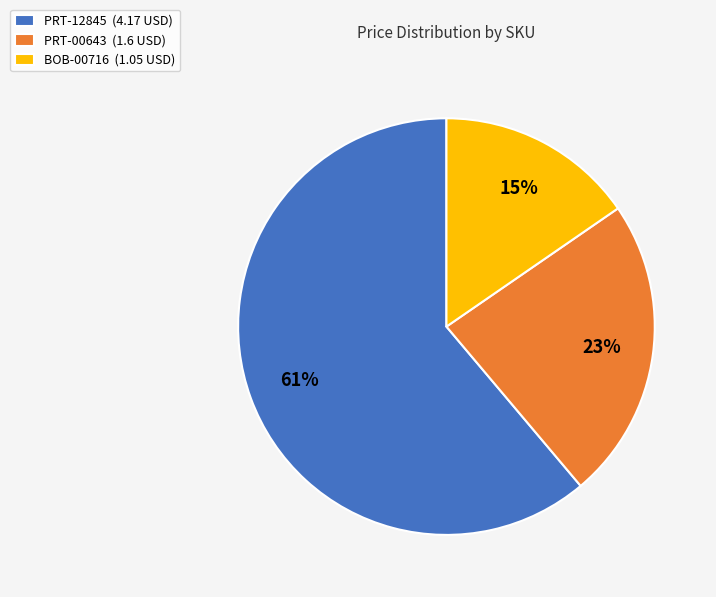

How many slices are in this pie chart?

3